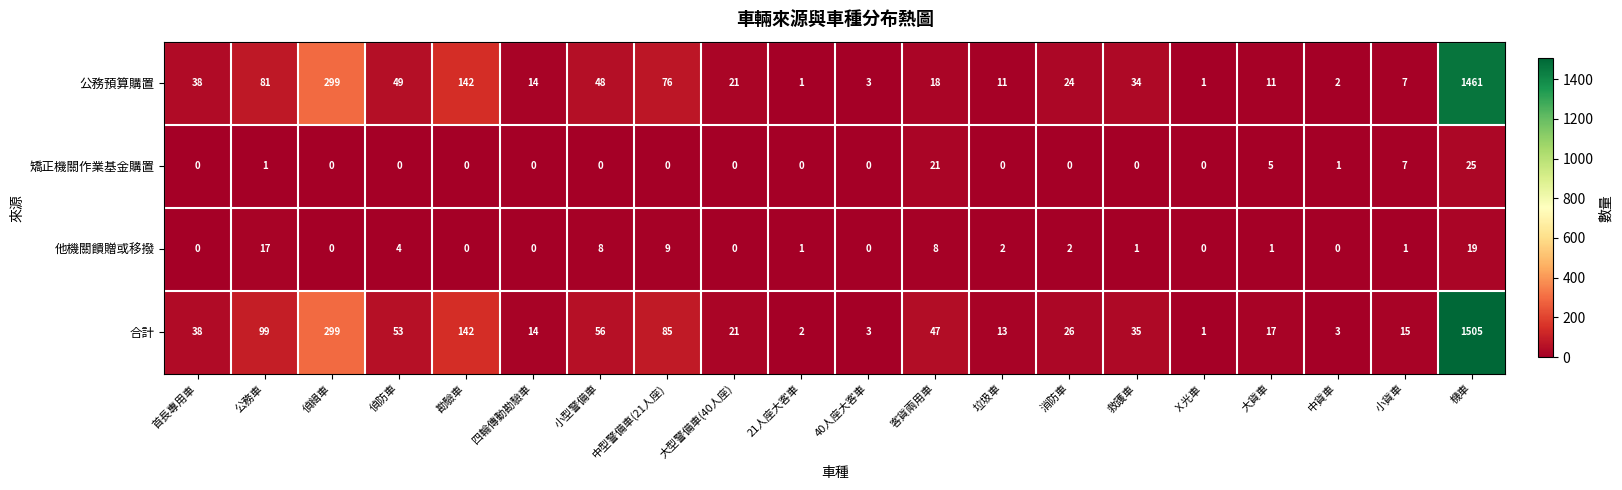

The value of 矯正機關作業基金購置 at 偵防車 is 0. True or false?

True